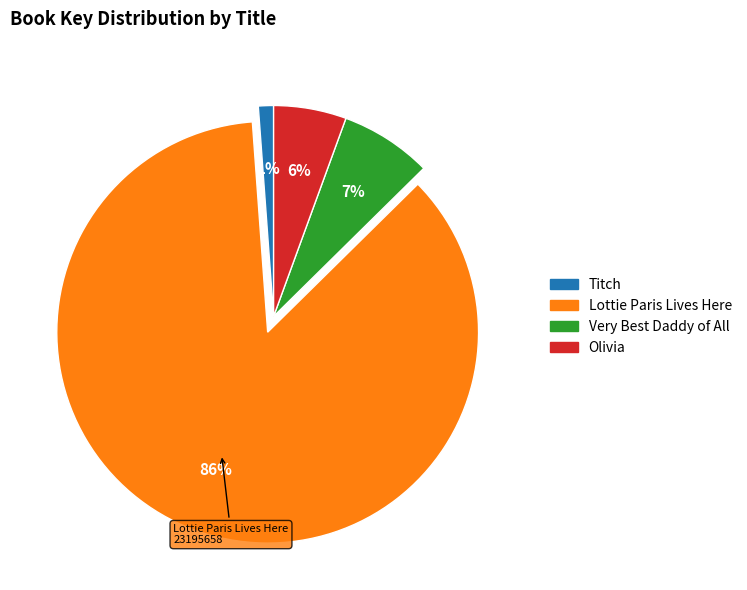

What is the majority slice?

Lottie Paris Lives Here